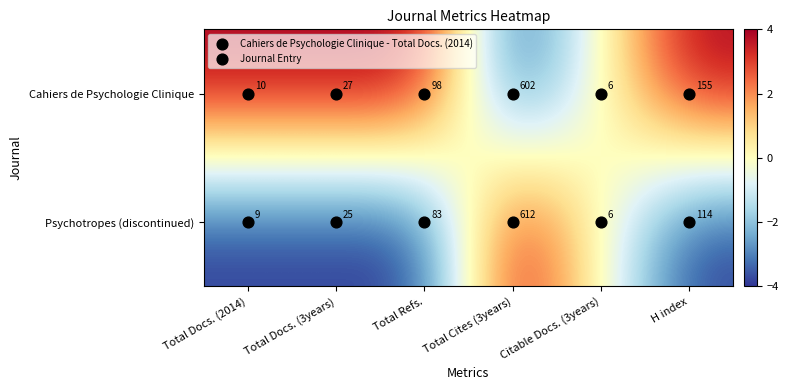

How many distinct data groups are displayed?

2